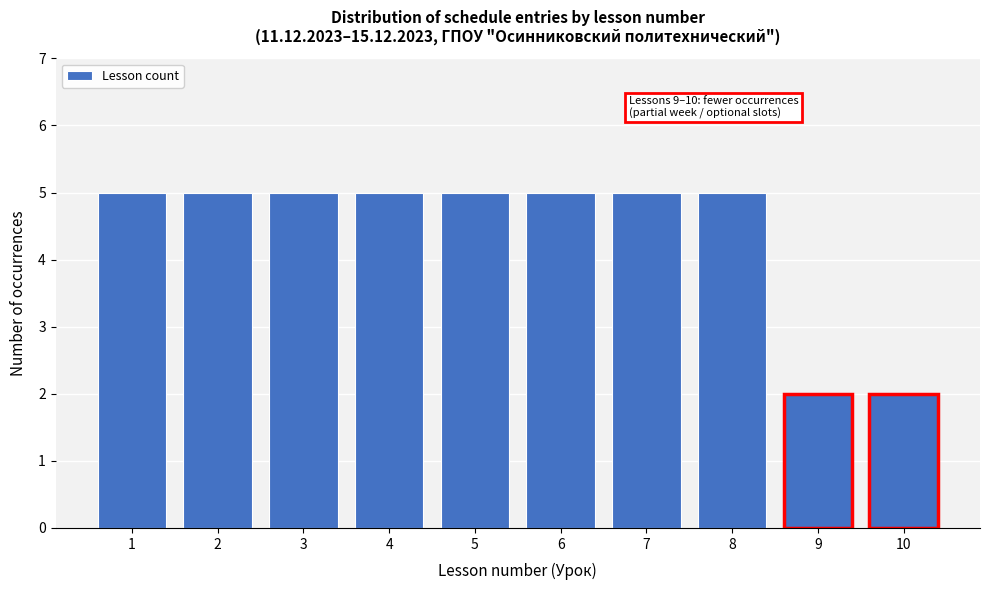

Reading left to right, what are all the values shown in this chart?

1=5	2=5	3=5	4=5	5=5	6=5	7=5	8=5	9=2	10=2